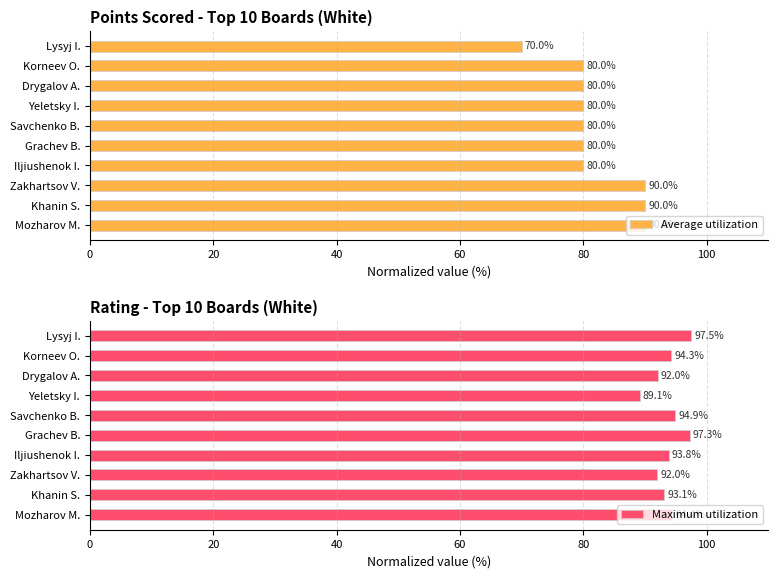

What is the sum of all Maximum utilization values?

938.4